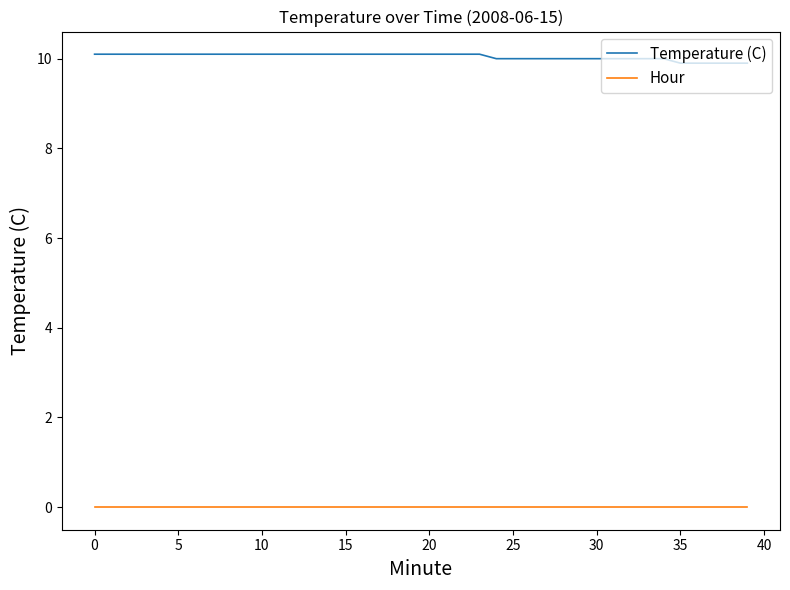

Which series has the largest total across all categories?

Temperature (C)